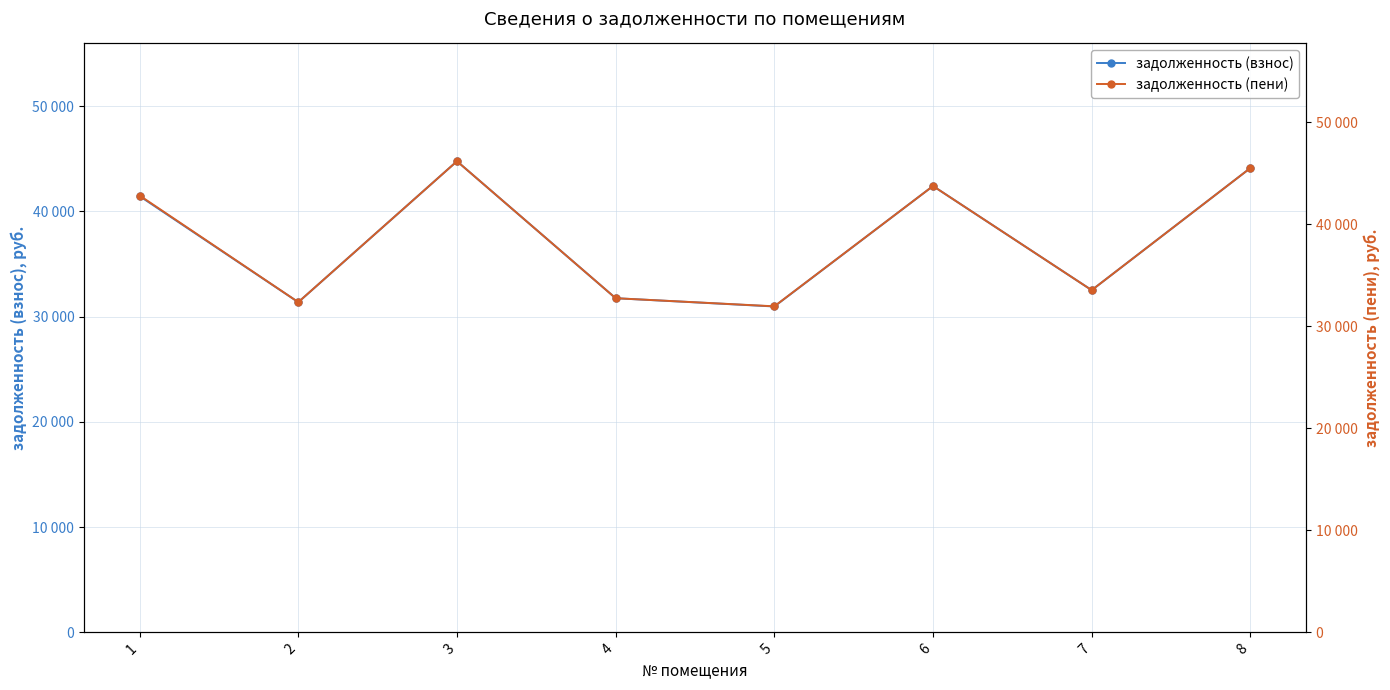

What is the sum of all задолженность (пени) values?

308836.5